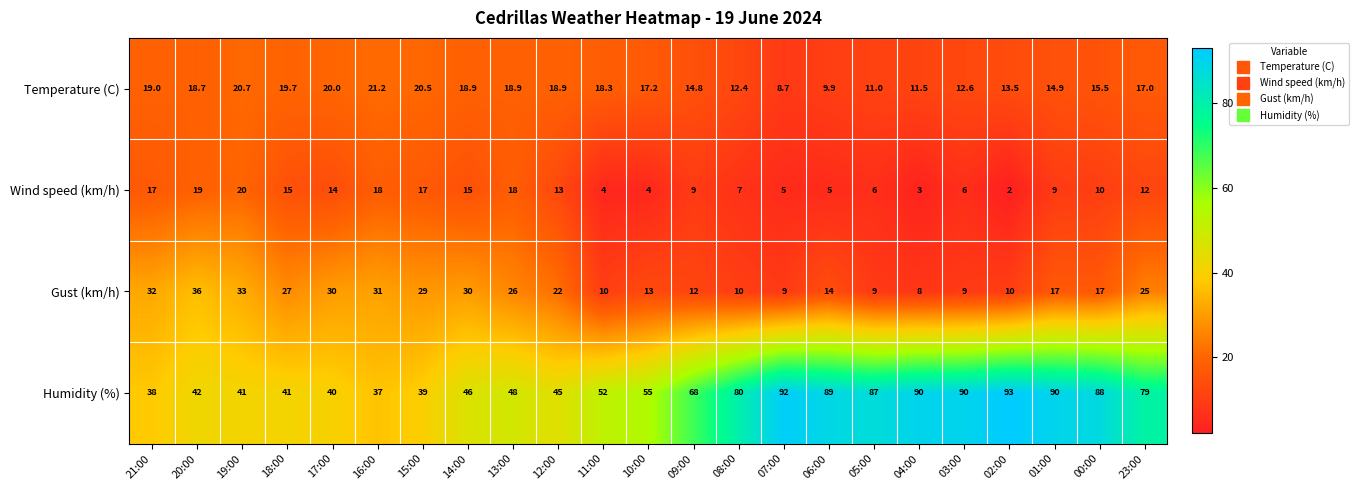

Which series has the widest spread of values?

Humidity (%)